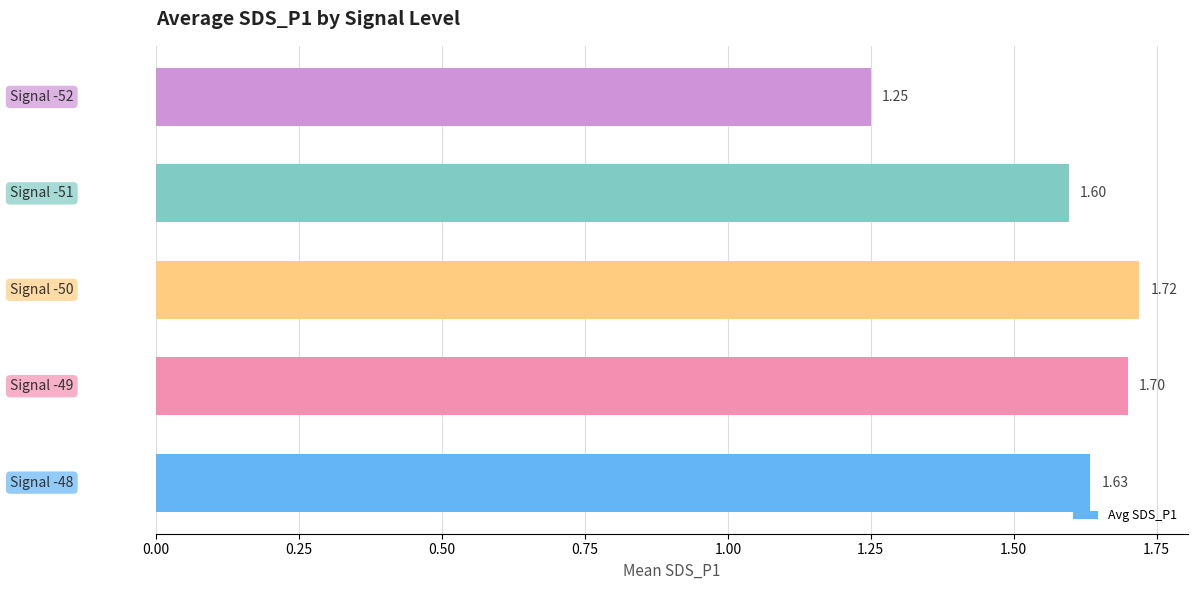

What is the average value?

1.6